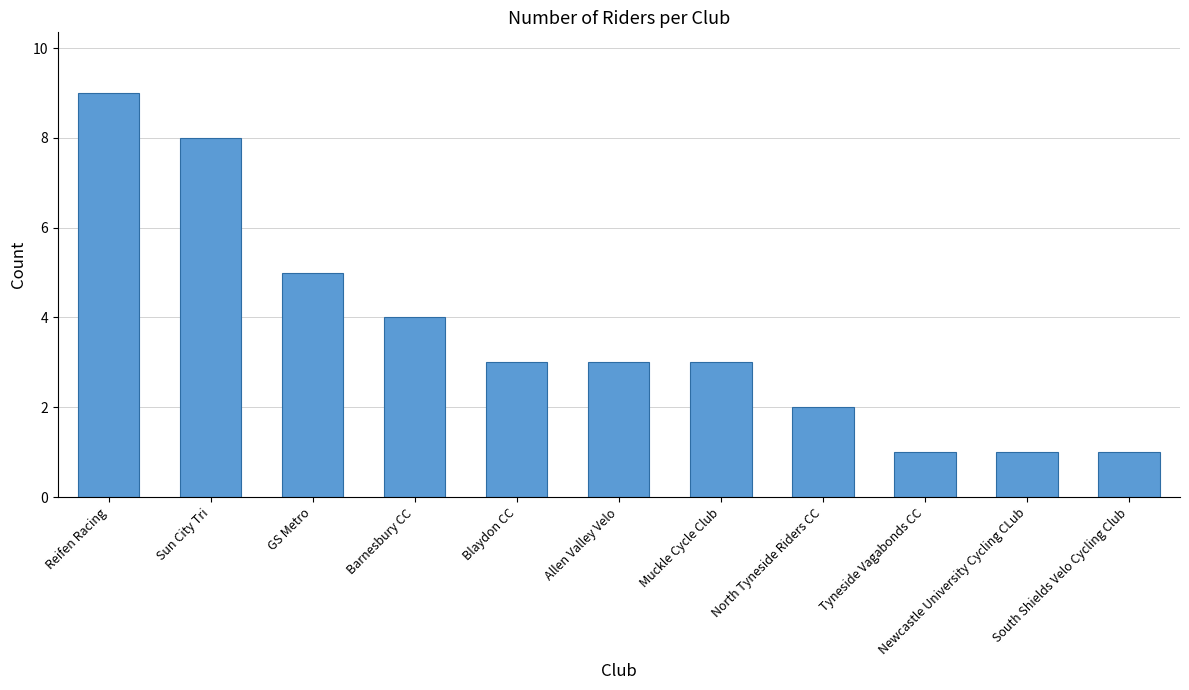

Reading right to left, what are all the values shown in this chart?

South Shields Velo Cycling Club=1	Newcastle University Cycling CLub=1	Tyneside Vagabonds CC=1	North Tyneside Riders CC=2	Muckle Cycle Club=3	Allen Valley Velo=3	Blaydon CC=3	Barnesbury CC=4	GS Metro=5	Sun City Tri=8	Reifen Racing=9